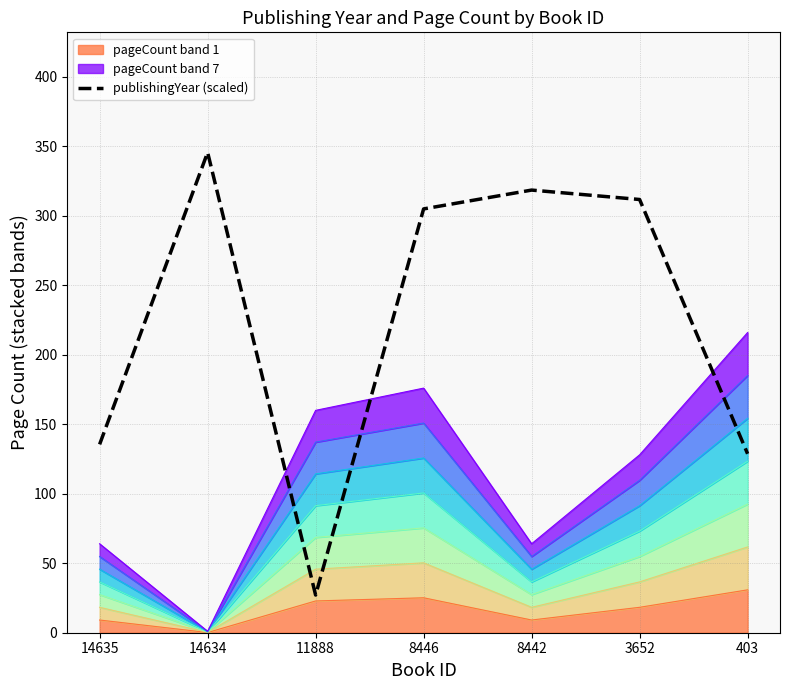

The chart shows a value of 172.0 at 403. True or false?

False